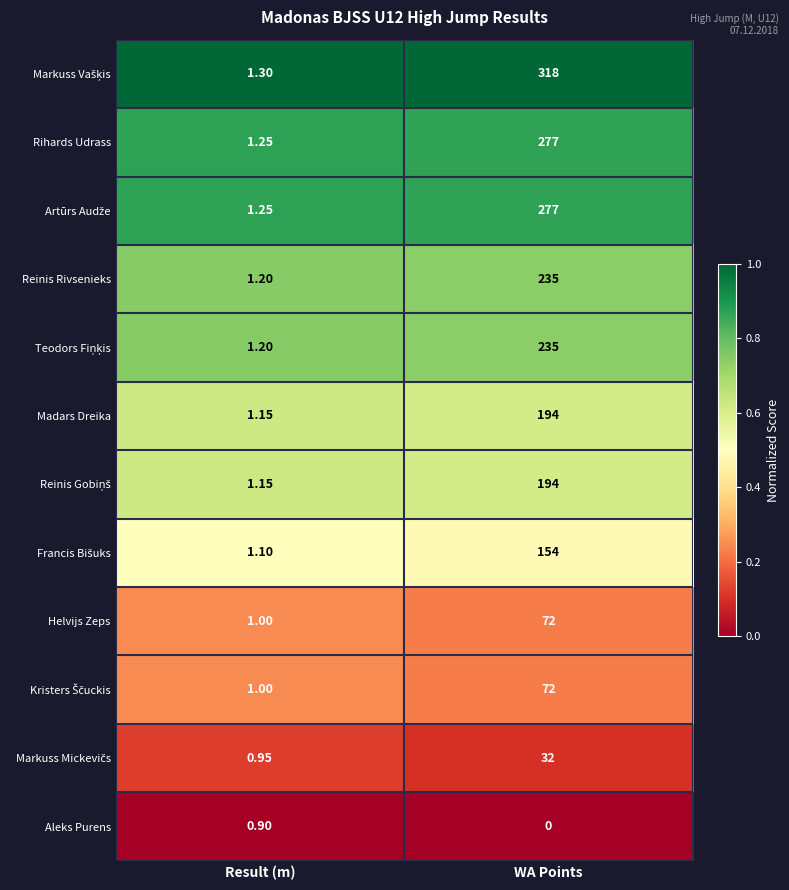

At which category is the sum across all series the highest?

WA Points